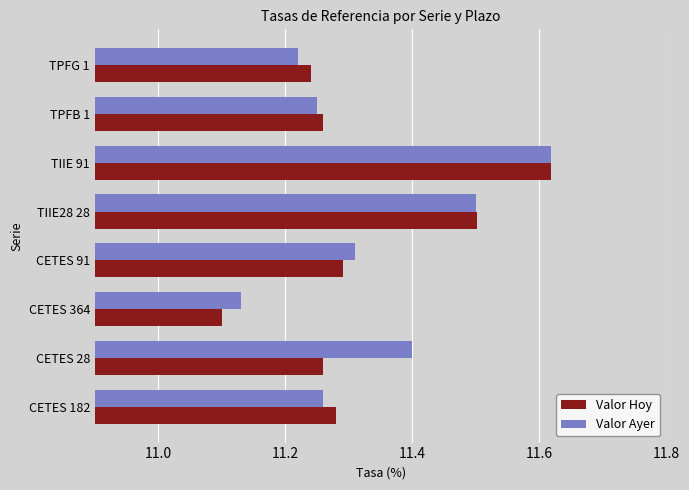

Which series has the largest range (max minus min)?

Valor Hoy